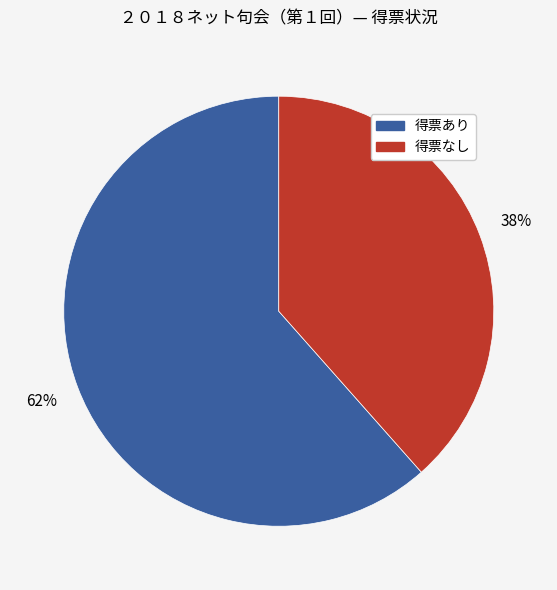

Does any single category account for the majority?

Yes